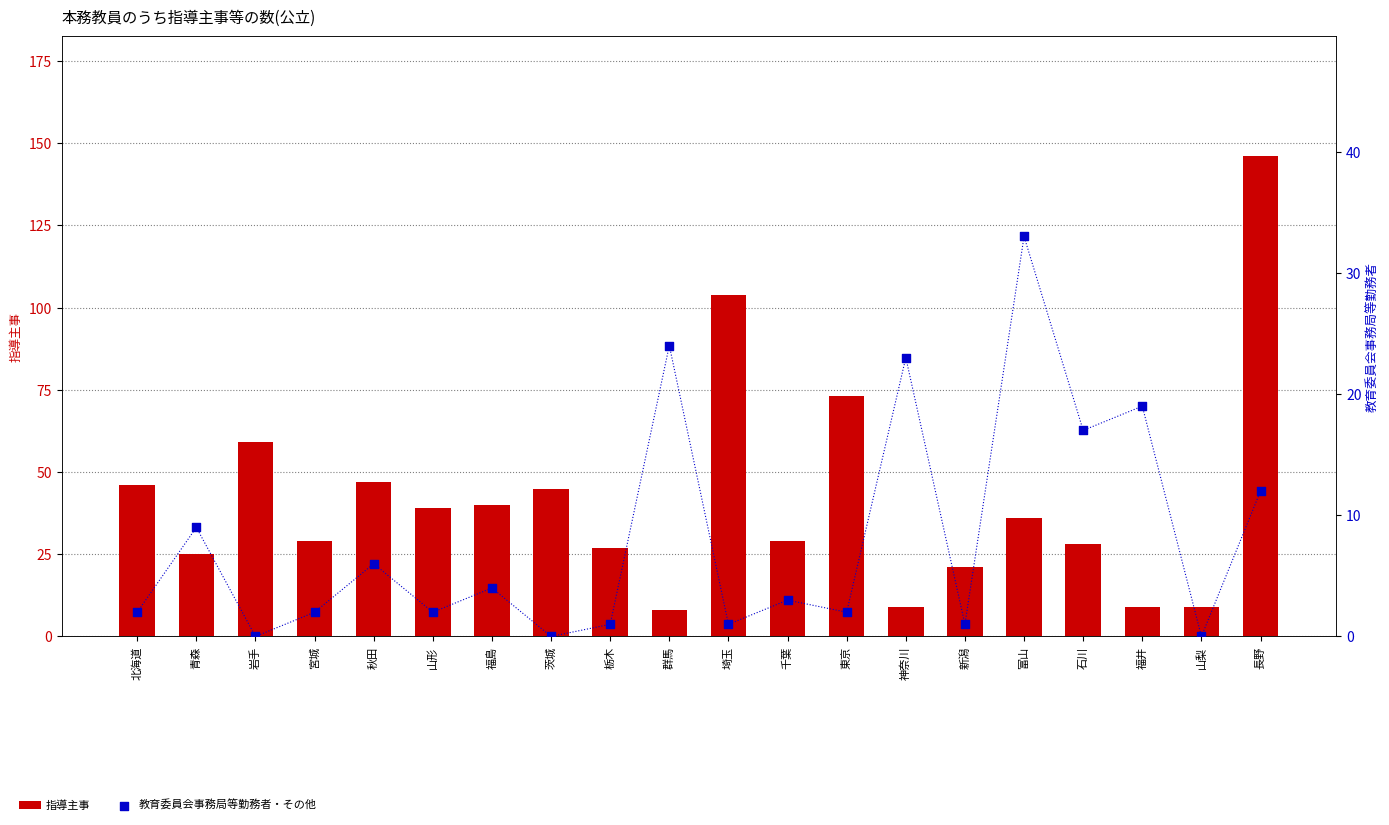

Is the value of 指導主事 at 千葉 greater than the value of 教育委員会事務局等勤務者・その他 at 茨城?

Yes